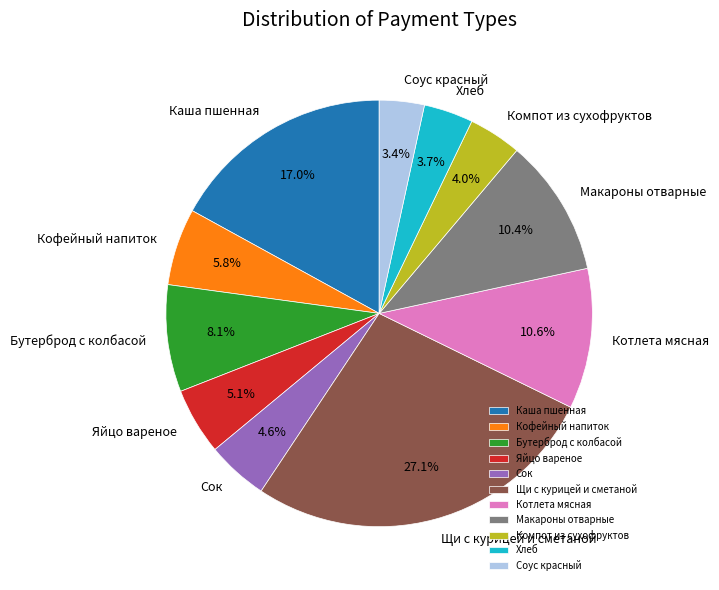

Which category has the biggest portion of the pie?

Щи с курицей и сметаной